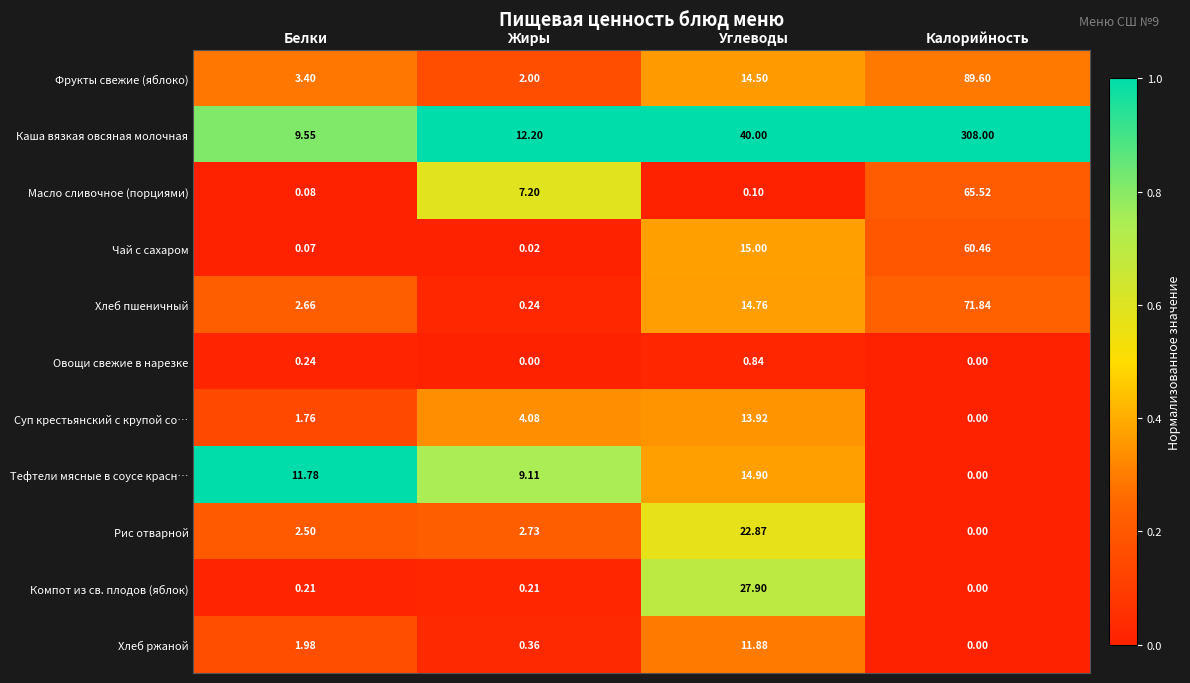

At which category does the chart reach its peak across all series?

Калорийность